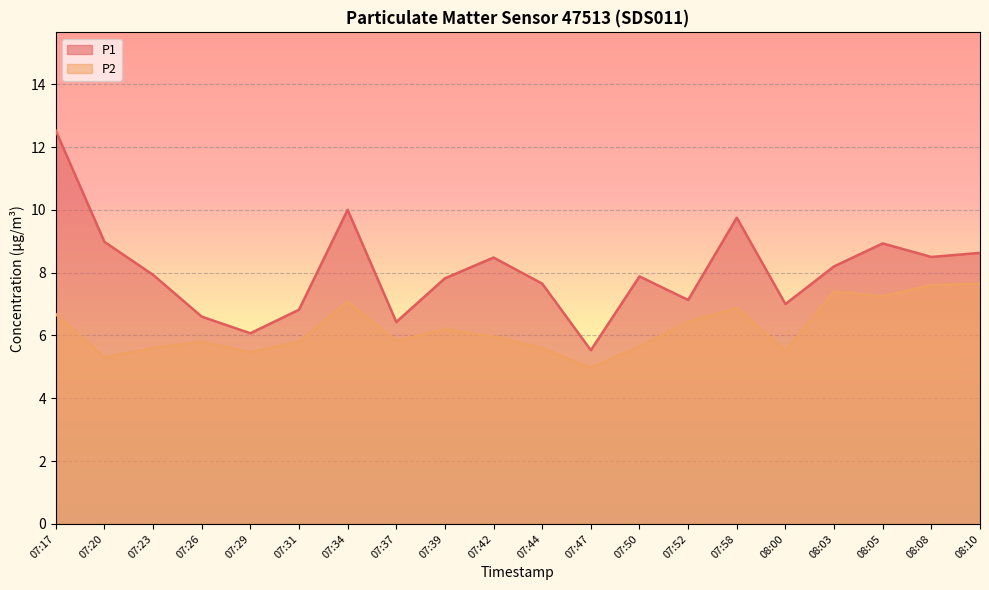

Is the value of P1 at 07:58 greater than the value of P2 at 07:23?

Yes